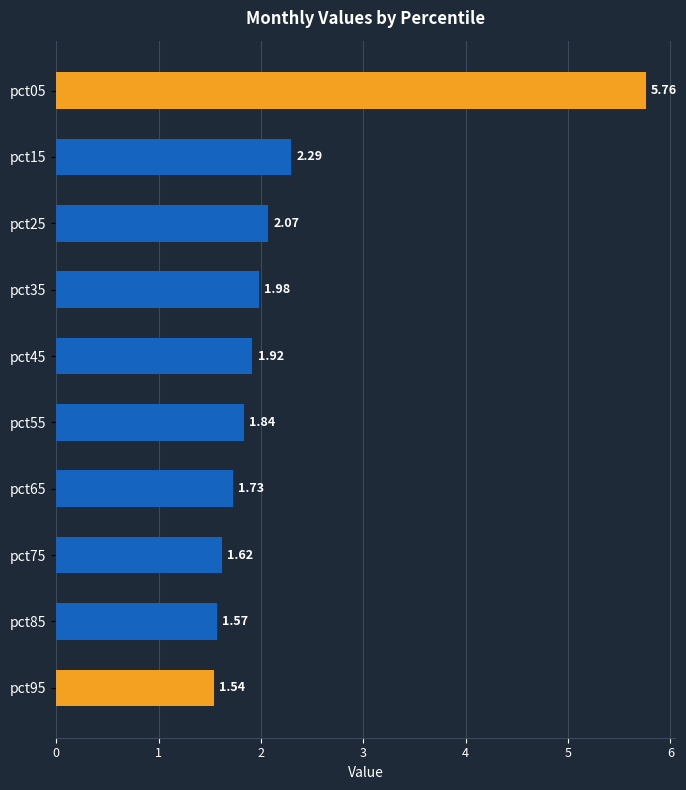

Rank the categories by value from highest to lowest.

pct05, pct15, pct25, pct35, pct45, pct55, pct65, pct75, pct85, pct95